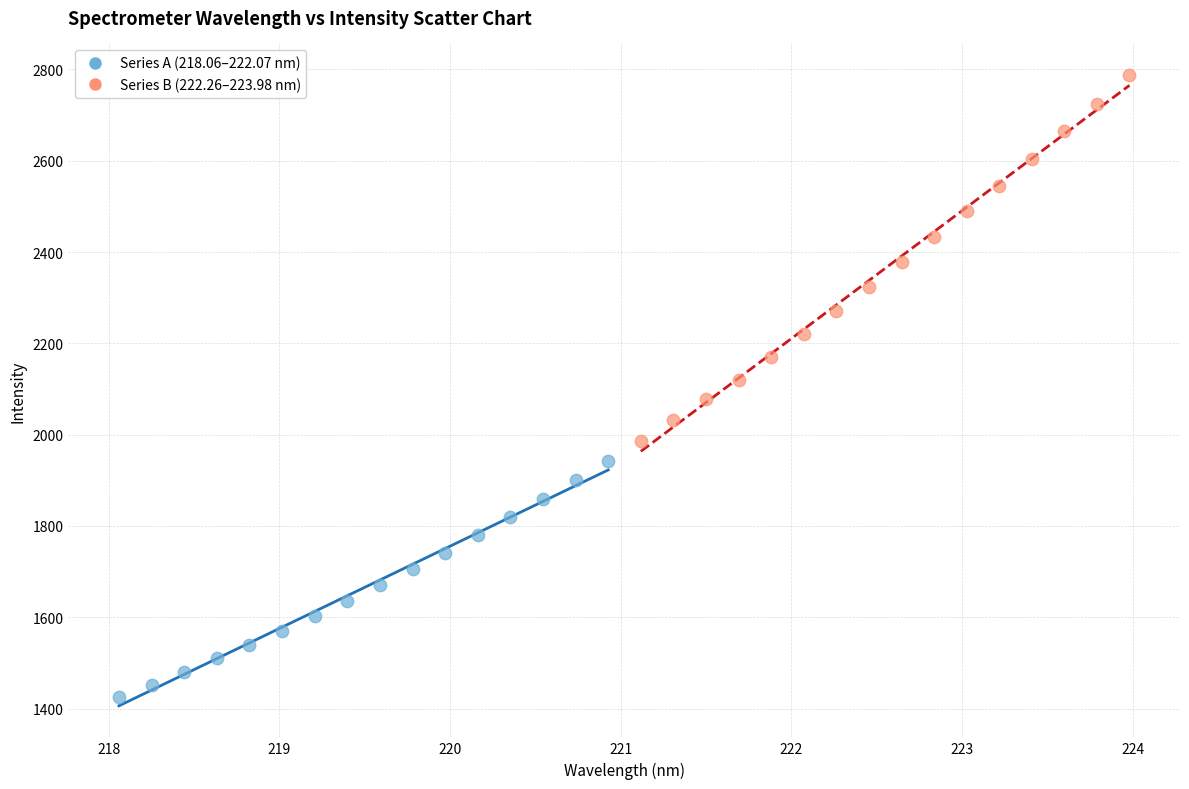

Which series reaches the minimum Y coordinate?

Series A (218.06–222.07 nm)